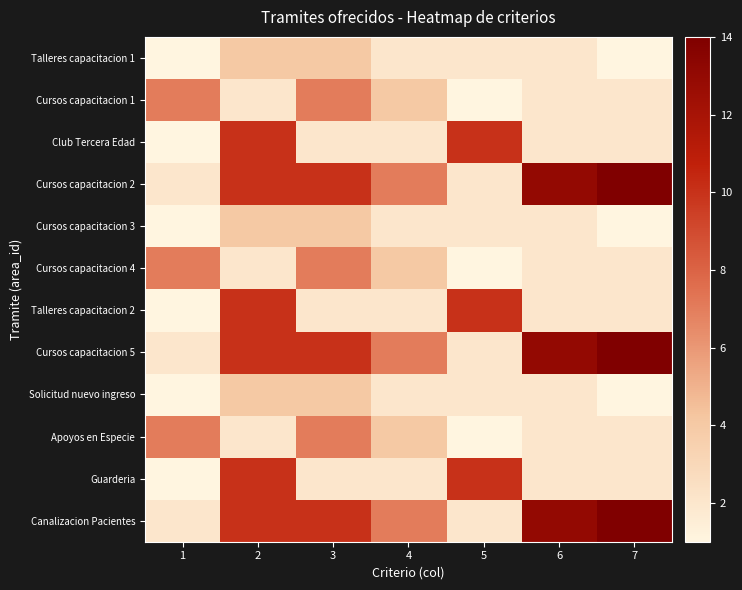

What is the total value across all series at 2?

78